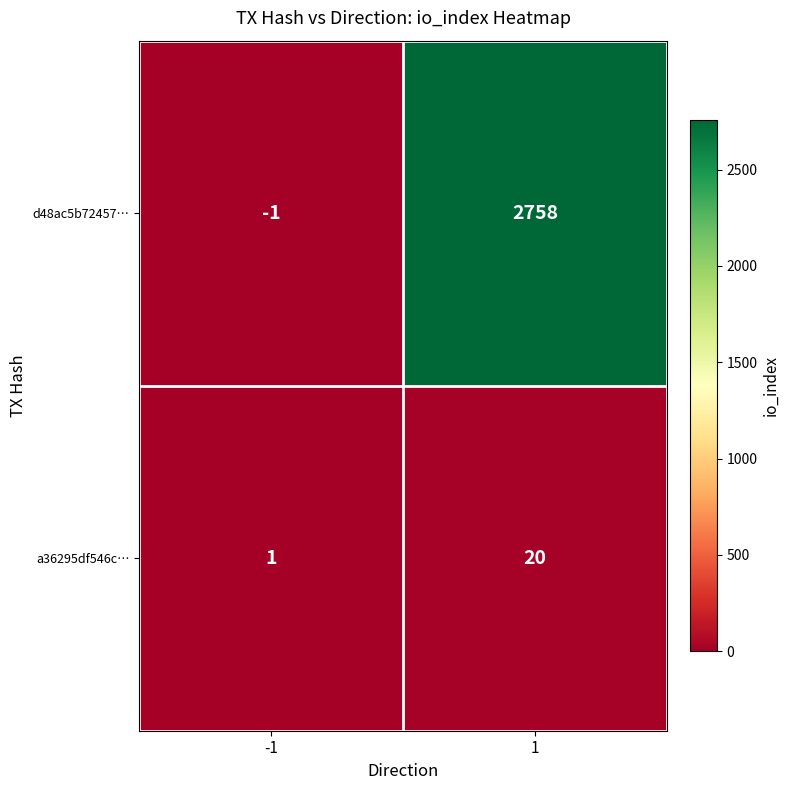

At how many categories does at least one series exceed 1001?

1